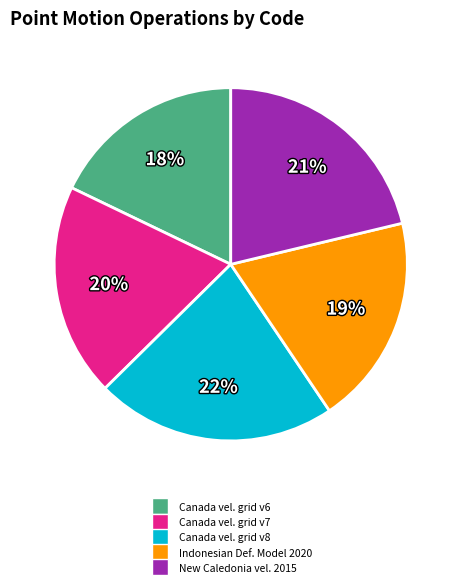

Does any single category account for the majority?

No